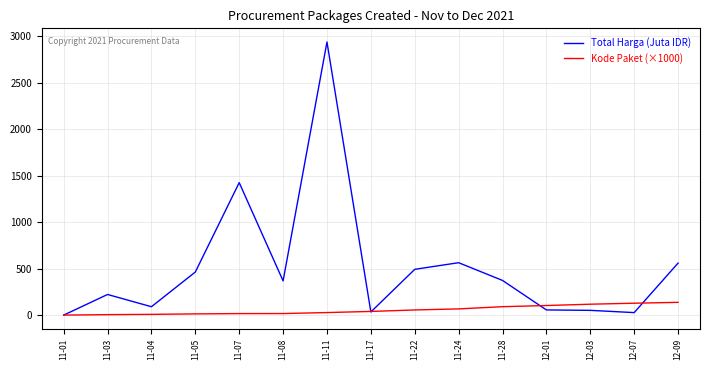

What are all the series names shown in the legend?

Total Harga (Juta IDR), Kode Paket (×1000)